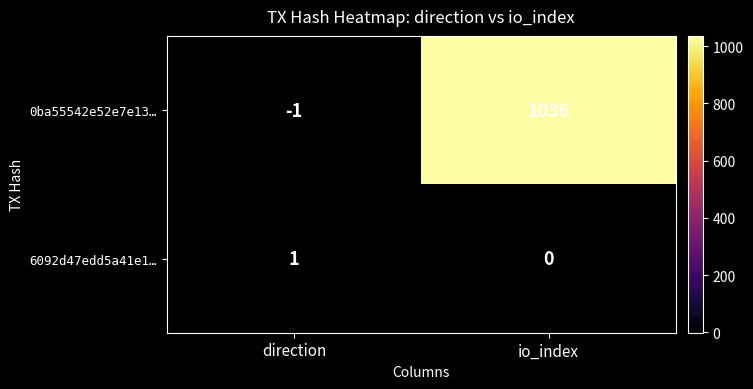

The value of 0ba55542e52e7e13… at io_index is 1036. True or false?

True